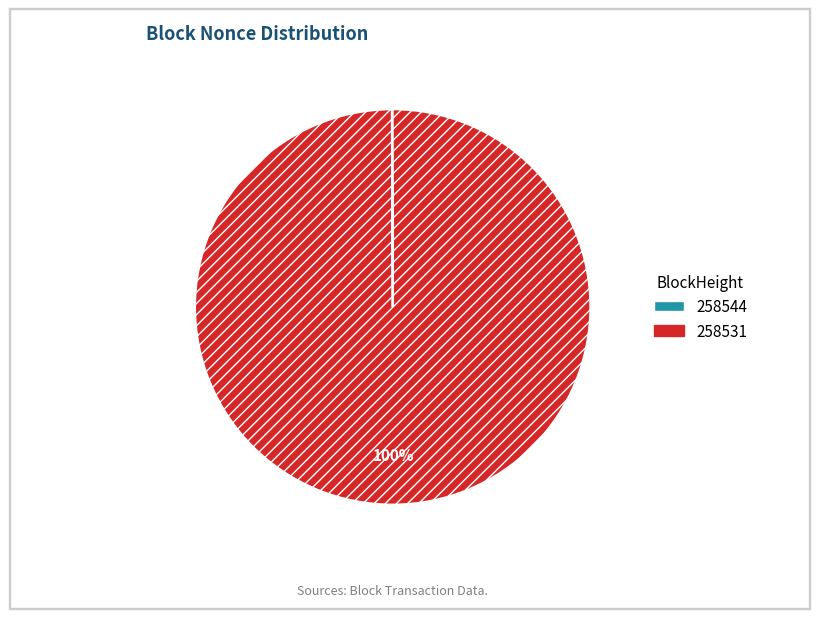

What is the largest slice in the pie chart?

258531